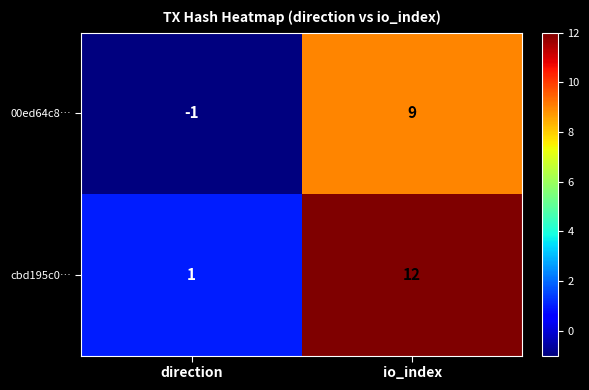

Rank the categories by 00ed64c8… value from lowest to highest.

direction, io_index